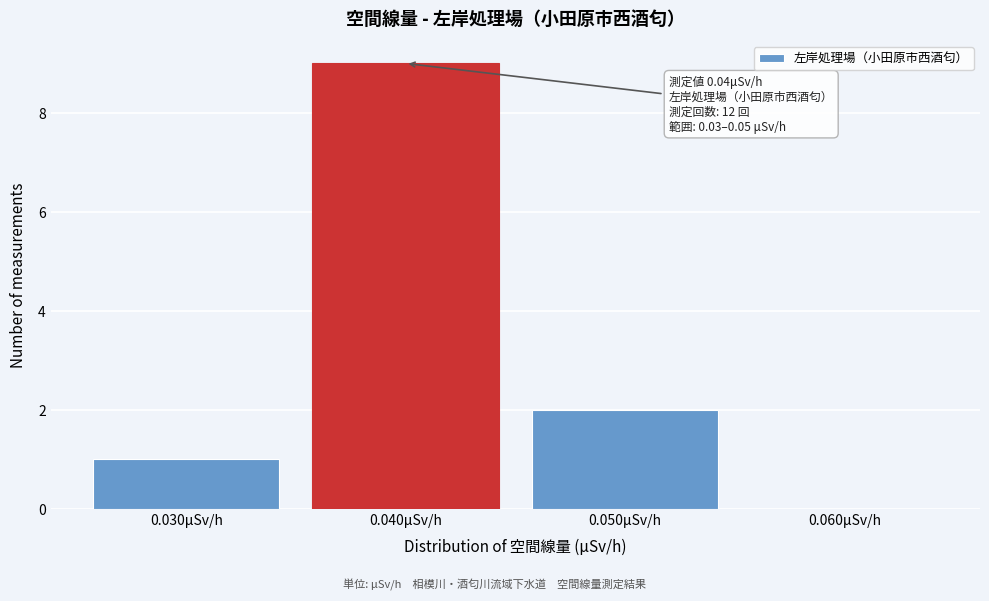

Reading left to right, transcribe all the data shown in this chart.

0.030μSv/h=1	0.040μSv/h=9	0.050μSv/h=2	0.060μSv/h=0